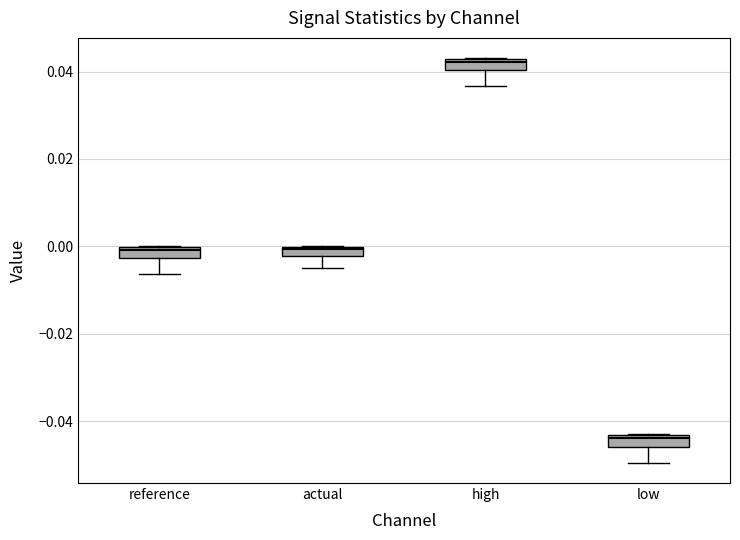

Where does the lower whisker of the box for reference end on the y-axis? The values are not printed on the chart, so give them approximately, as read against the axis.

-0.006